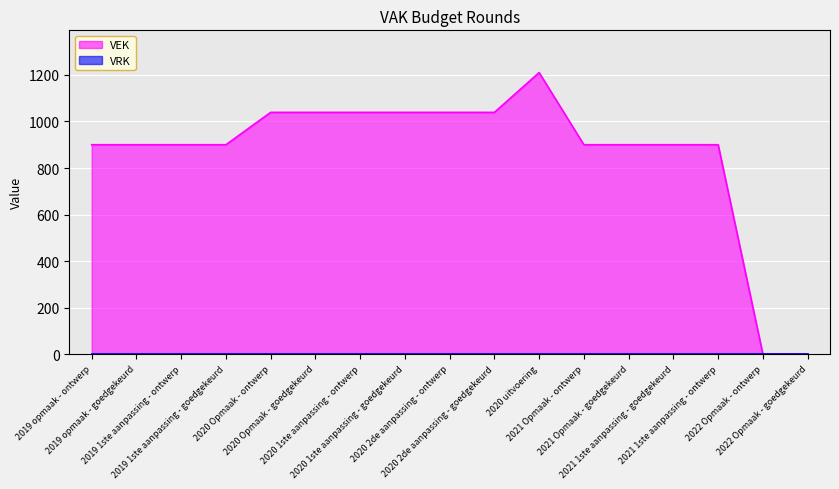

Reading left to right, list all the values displayed in this chart.

900	900	900	900	1039	1039	1039	1039	1039	1039	1210	900	900	900	900	0	0